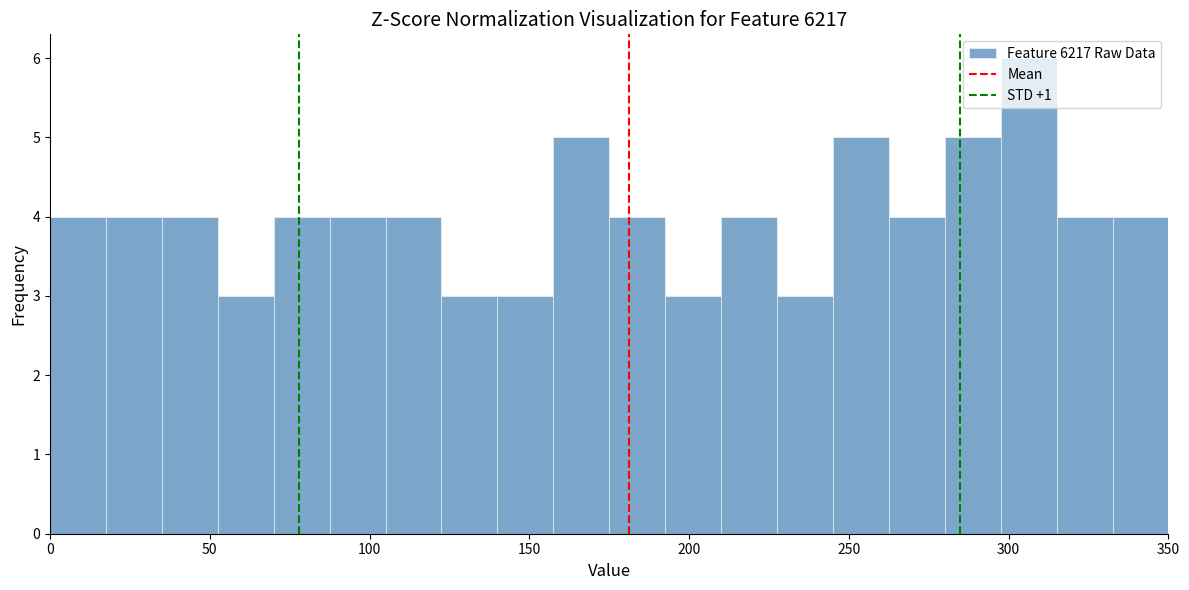

Read against the x-axis, roughly where is the centre of the tallest bar?

305